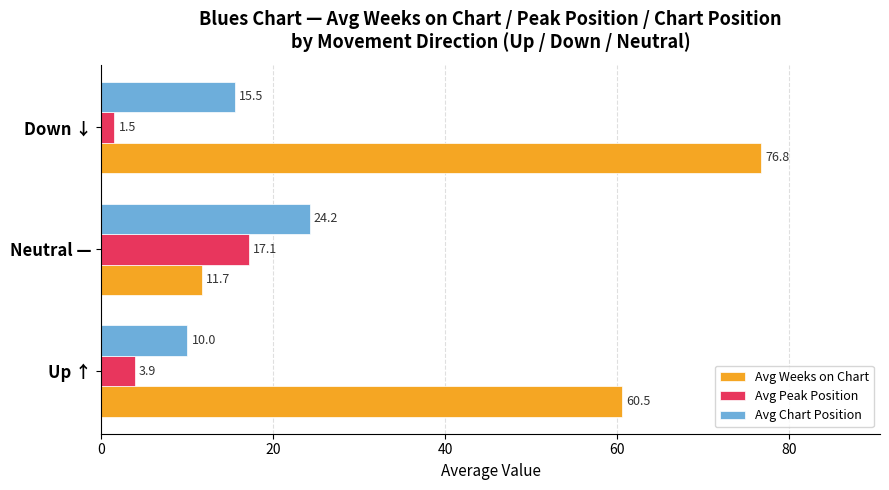

Rank the categories by Avg Weeks on Chart value from highest to lowest.

Down ↓, Up ↑, Neutral —